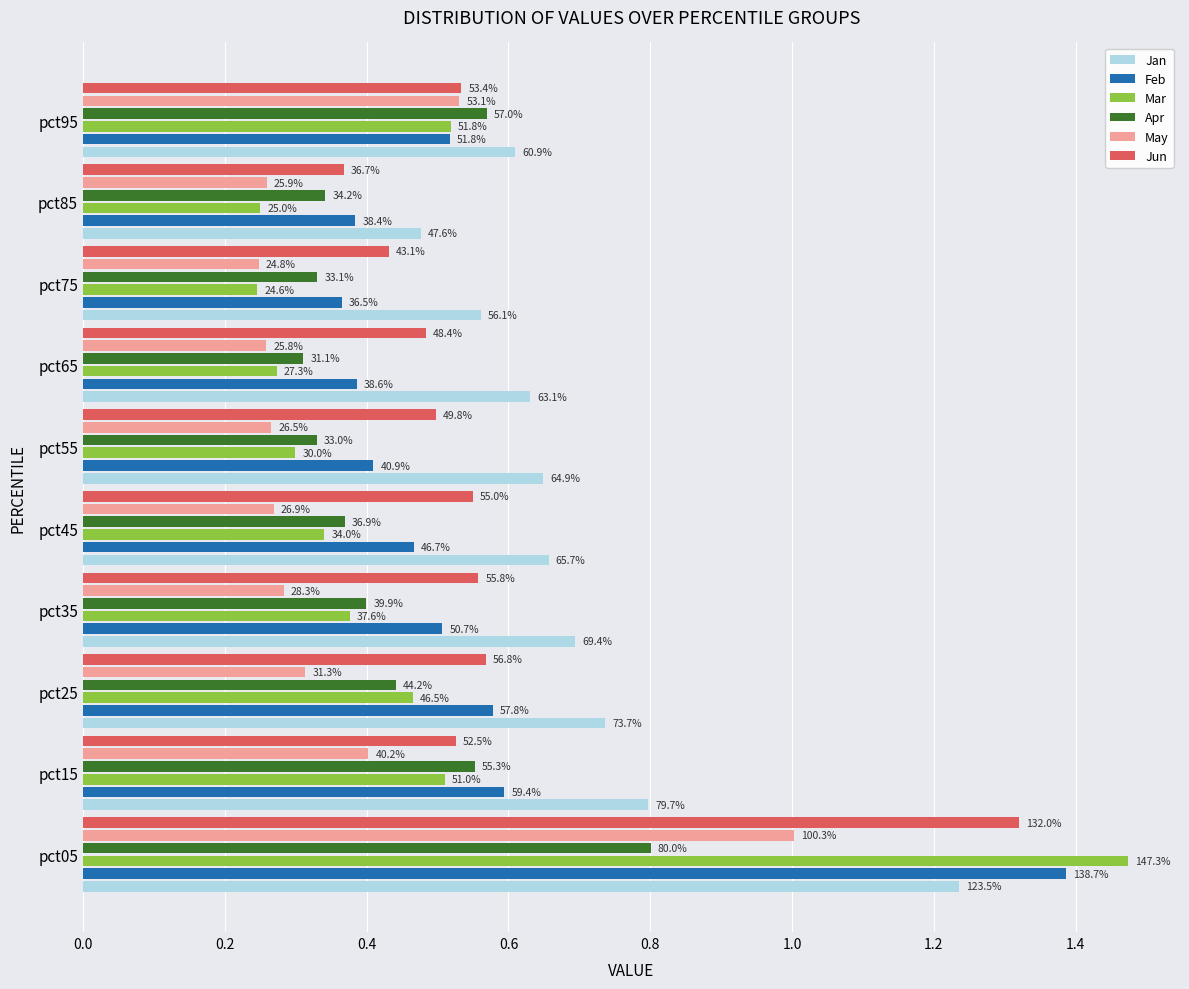

What is the difference between the maximum and minimum values in the Jun series?

1.0